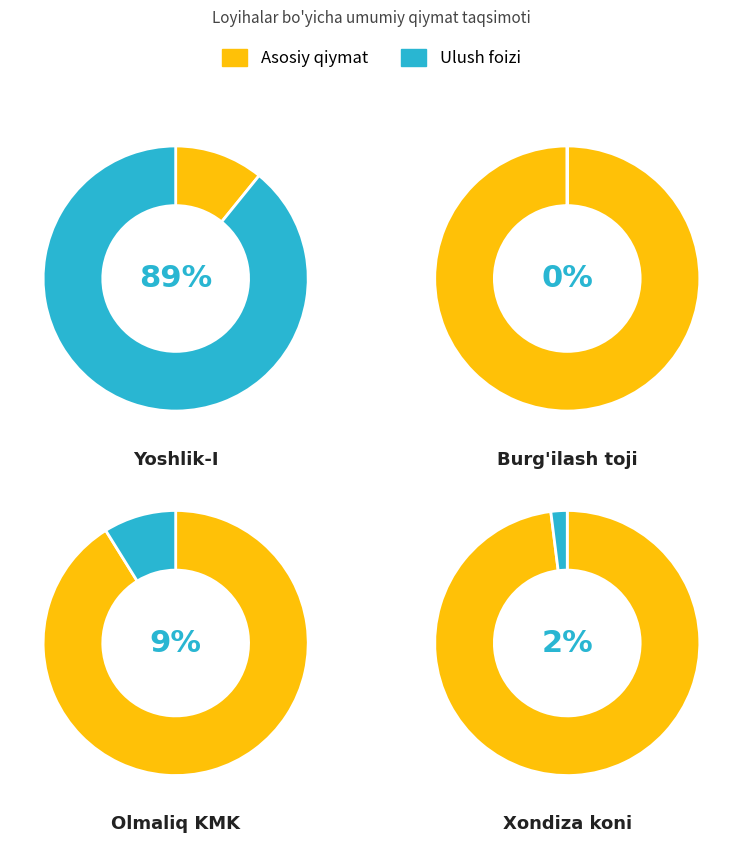

To the nearest percent, what is the average slice percentage?

25%